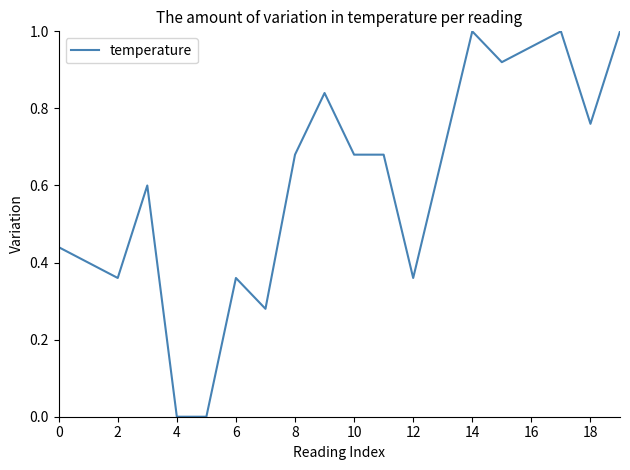

What is the sum of all values?

12.0